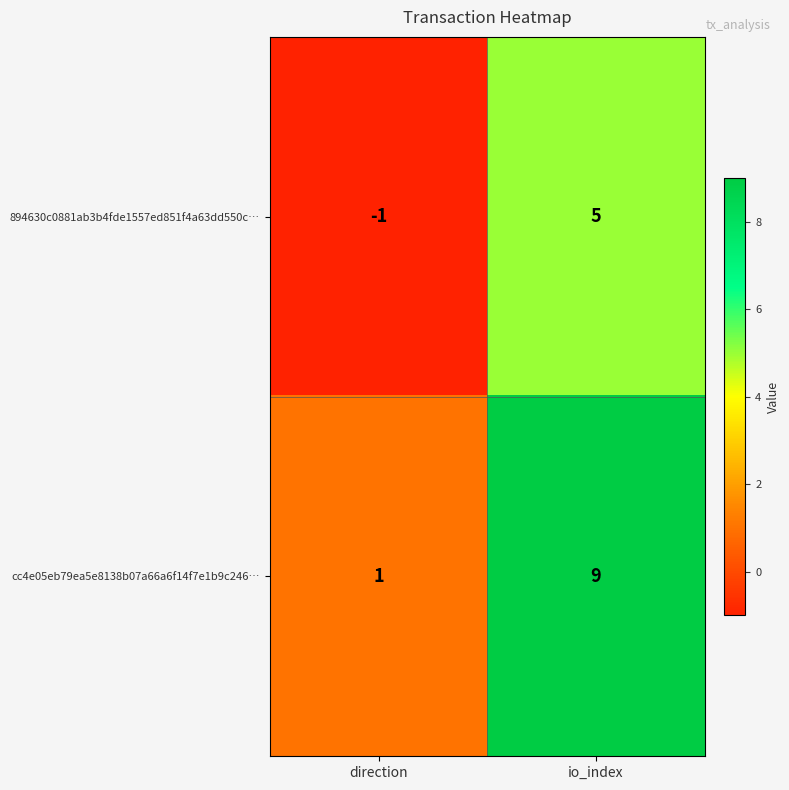

The cc4e05eb79ea5e8138b07a66a6f14f7e1b9c246… series shows 9 at io_index. True or false?

True